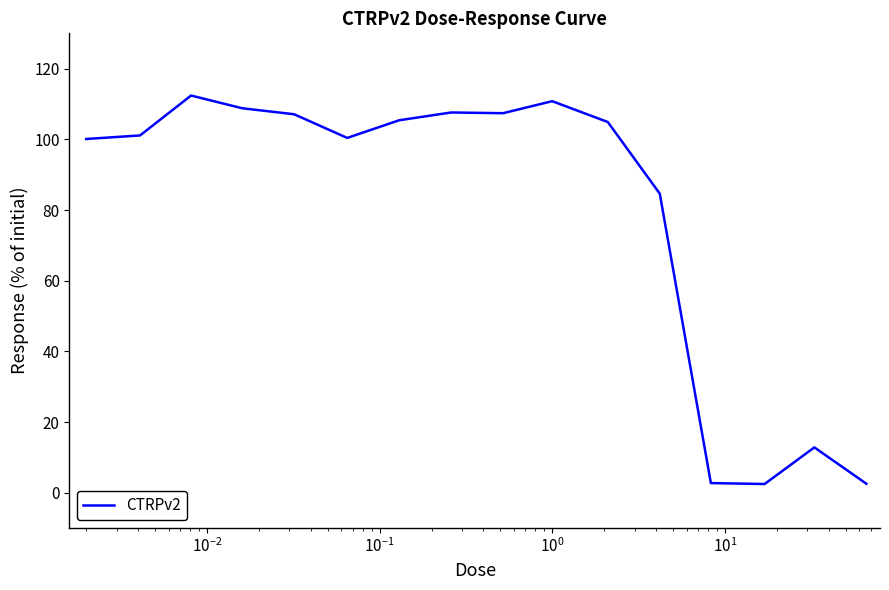

What is the difference between the maximum and minimum values?

109.9